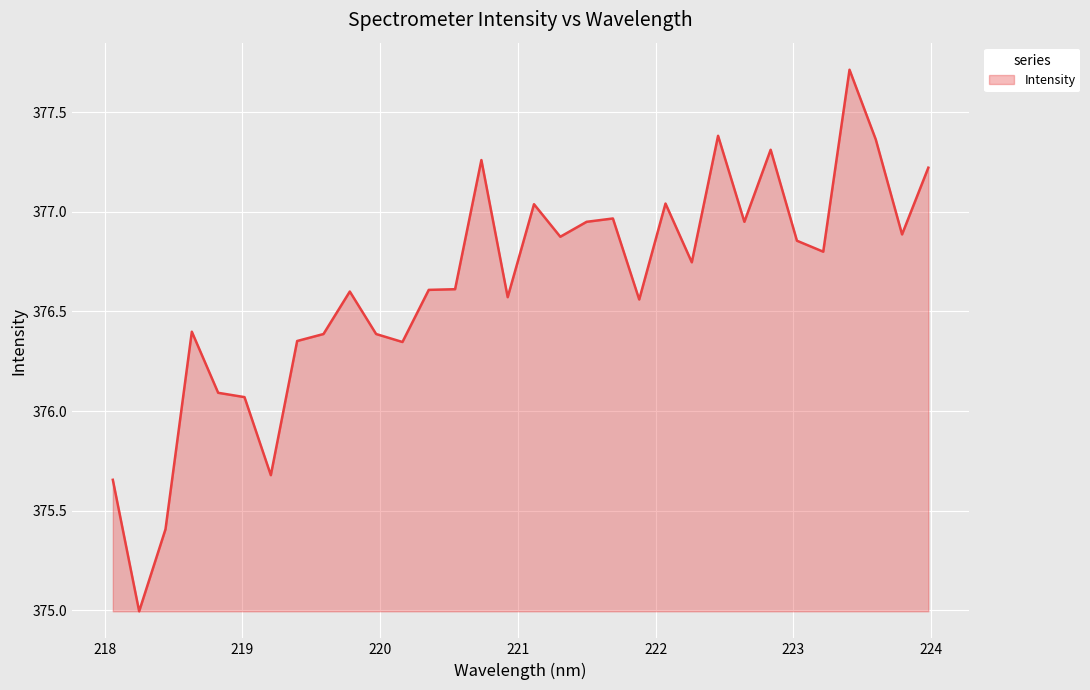

What is the greatest value displayed?

377.7